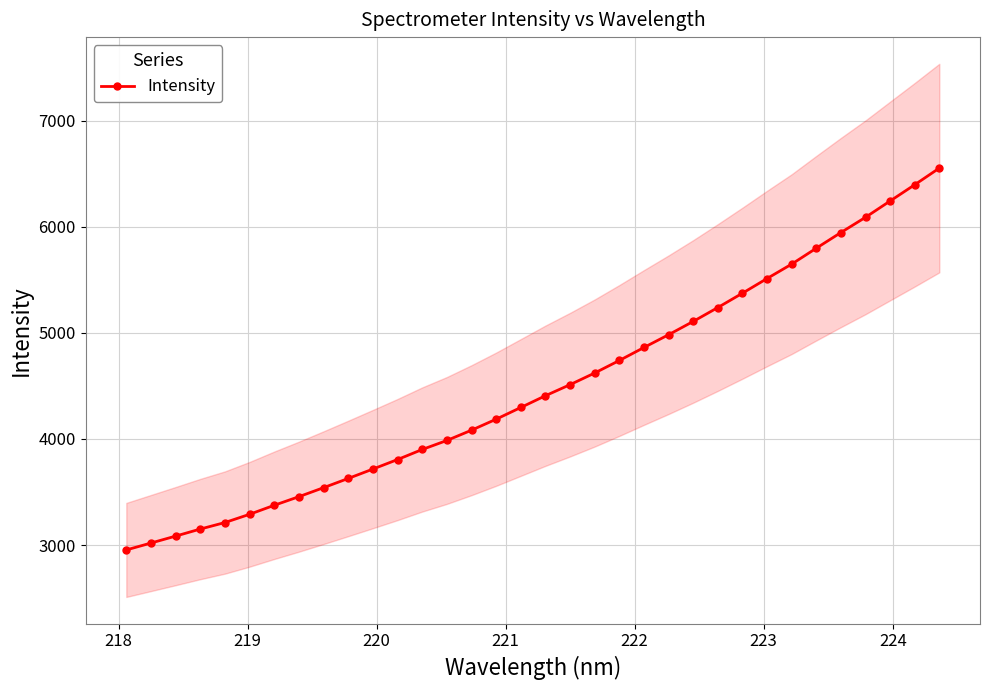

What is the average value?

4491.8